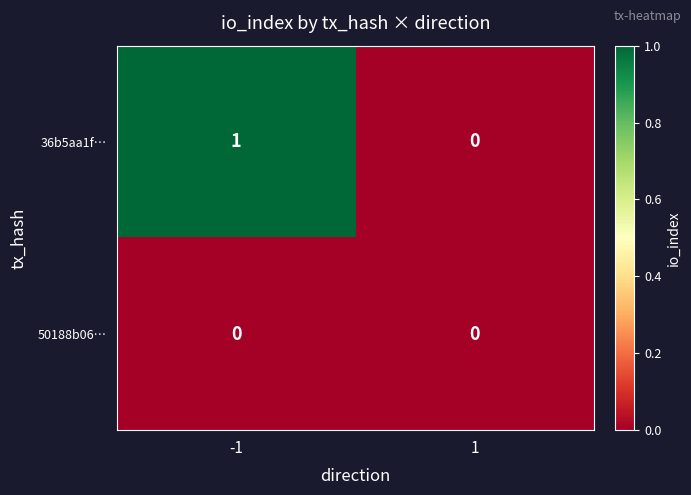

Rank the series by their maximum value, from lowest to highest.

50188b06…, 36b5aa1f…